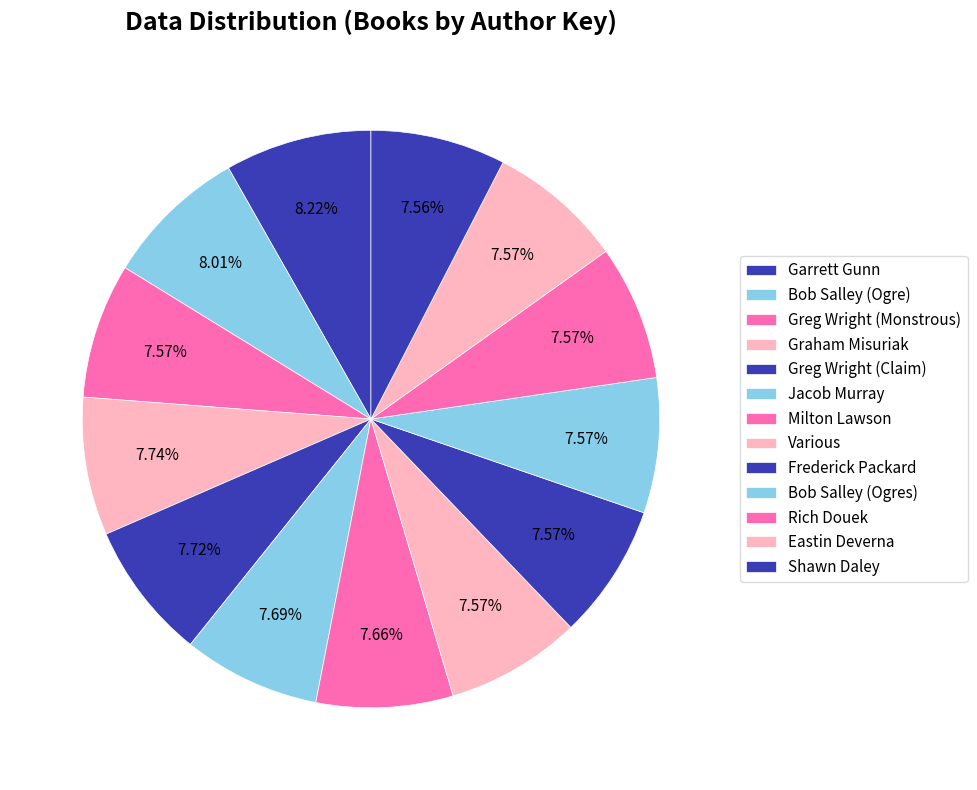

How many segments does this pie chart have?

13